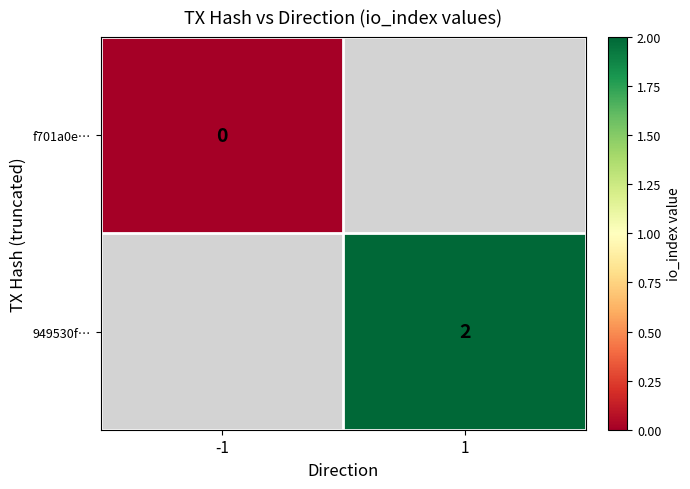

At how many categories does at least one series exceed 0?

1